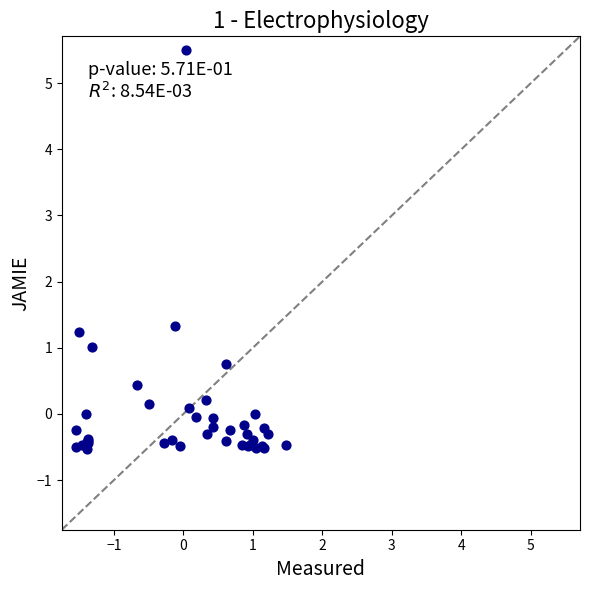

What Y value in the scatter plot is closest to 2?

1.3